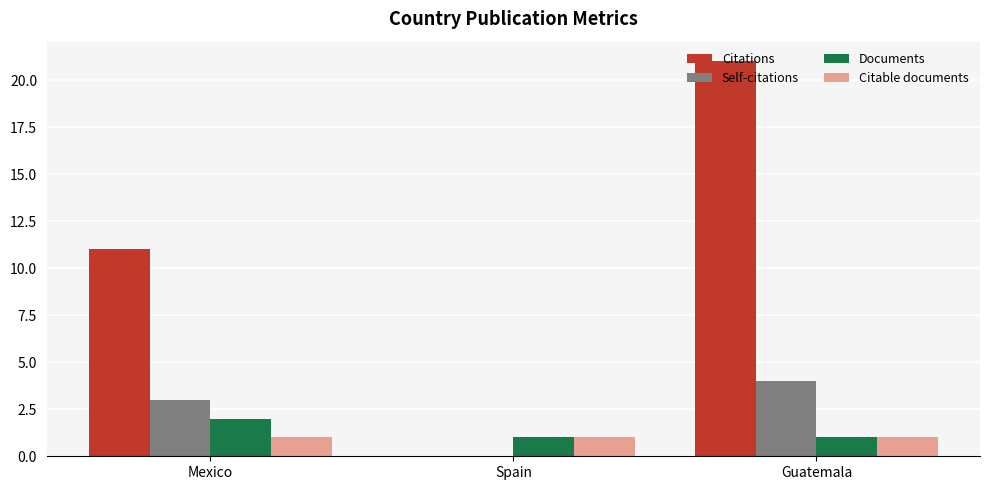

What is the sum of the Citations values at Guatemala and Mexico?

32